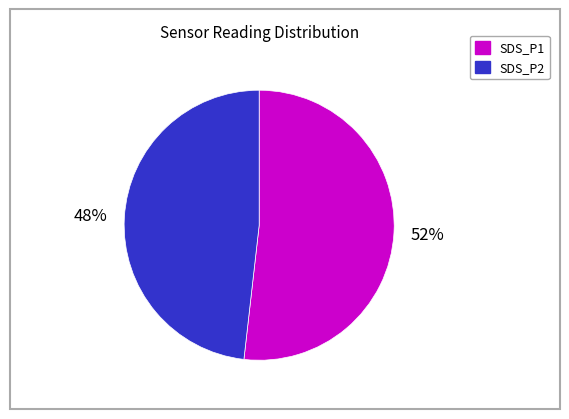

What is the largest slice in the pie chart?

SDS_P1